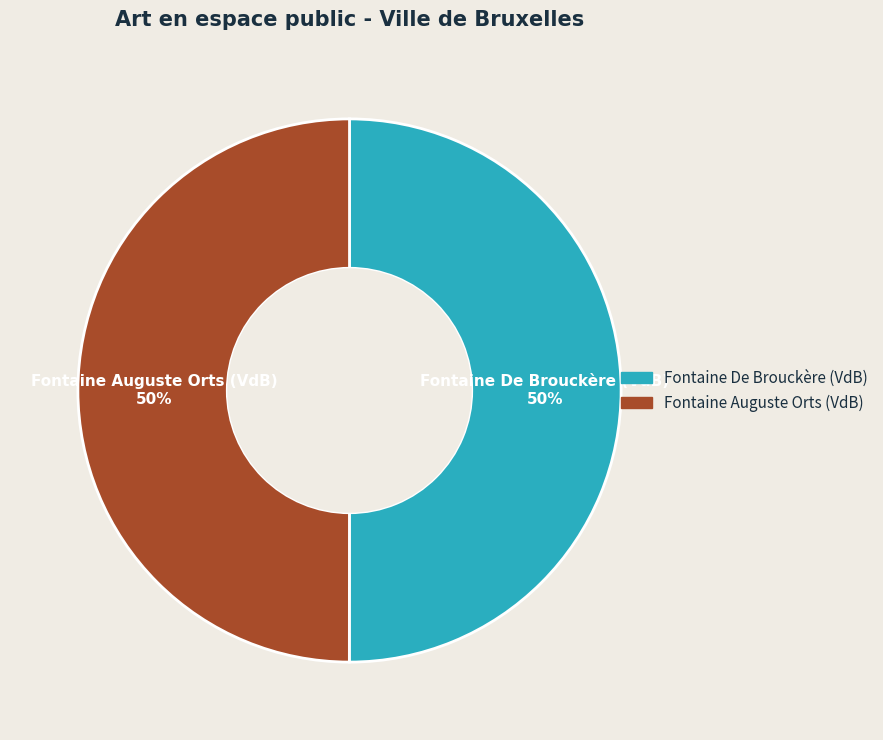

How many segments does this pie chart have?

2